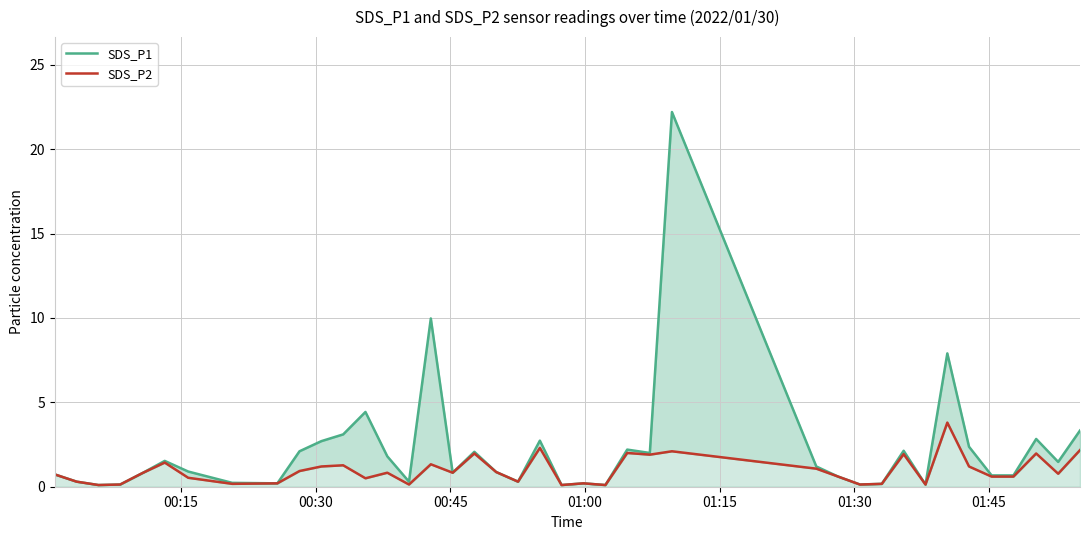

Does the chart display data point markers on the line(s)?

No